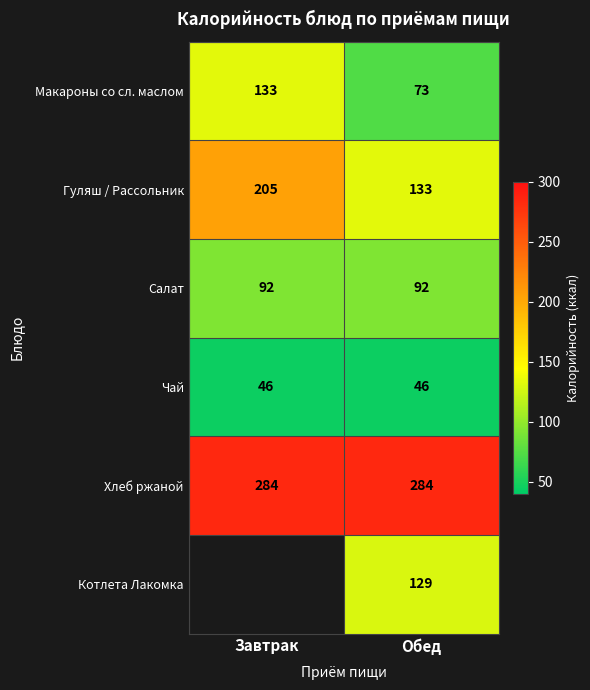

What is the approximate value of Хлеб ржаной at Обед?

284